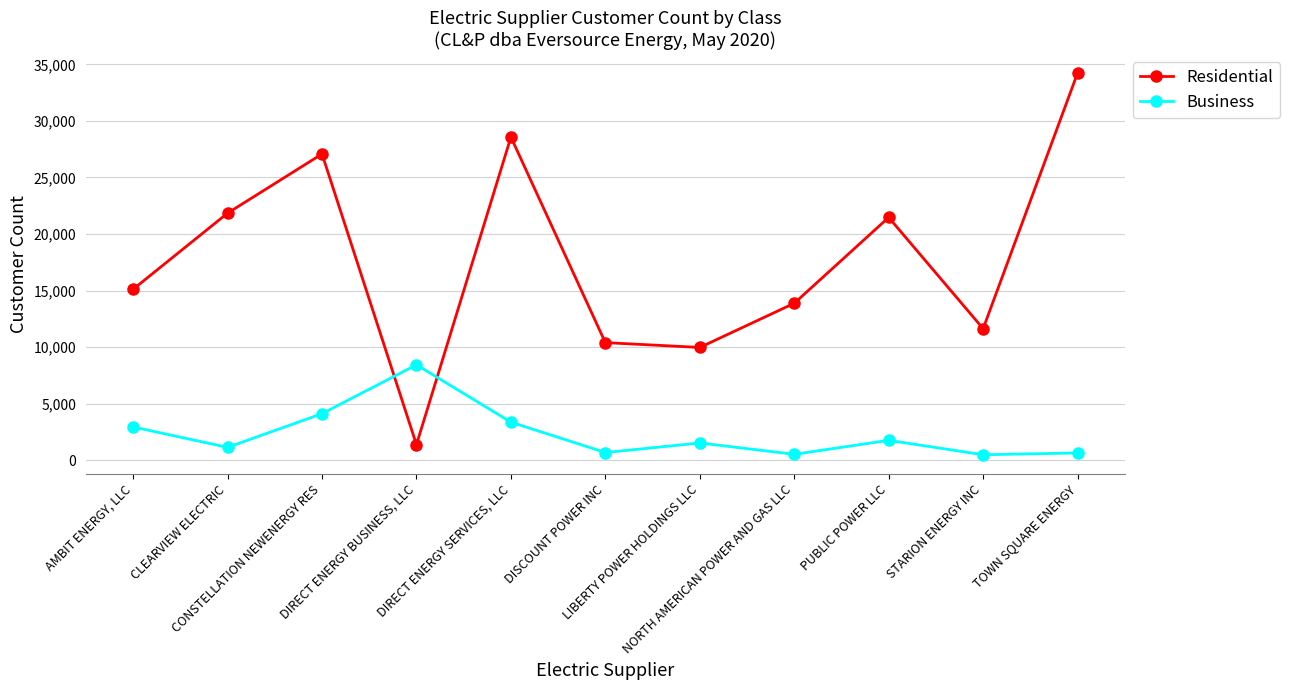

The Business series shows 2934 at AMBIT ENERGY, LLC. True or false?

True